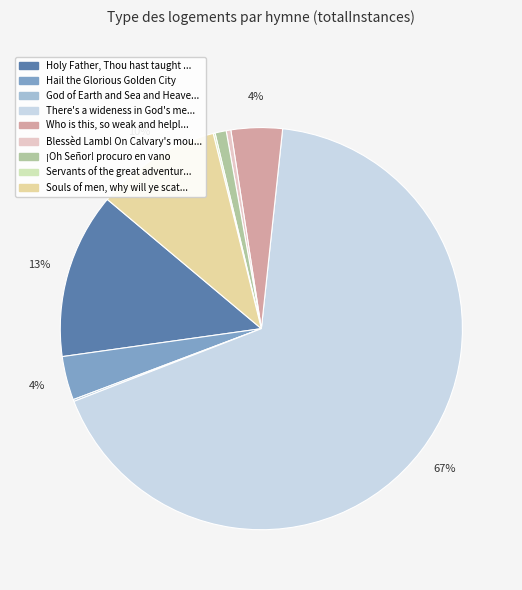

Rank the categories by value from lowest to highest.

God of Earth and Sea and Heaven, Servants of the great adventure, Blessèd Lamb! On Calvary's mountain, ¡Oh Señor! procuro en vano, Hail the Glorious Golden City, Who is this, so weak and helpless, Souls of men, why will ye scatter, Holy Father, Thou hast taught us, There's a wideness in God's mercy